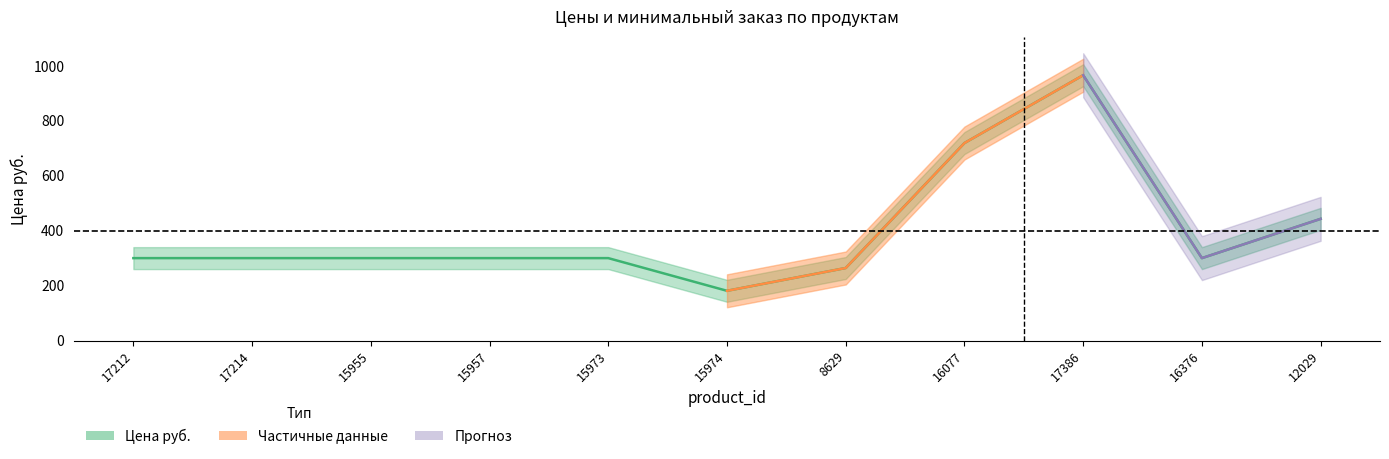

True or false: the data has more than 1 interior local peaks.

False